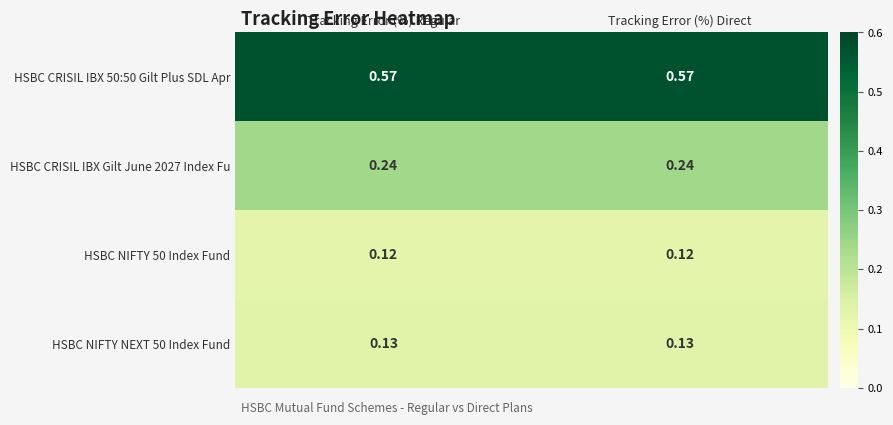

How many categories are shown in the chart?

2